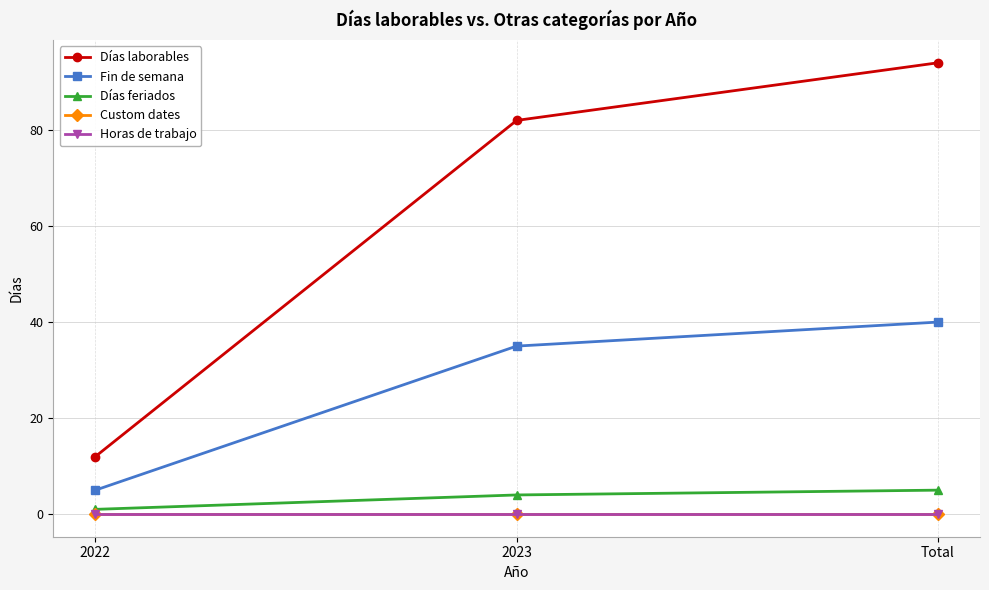

True or false: Días feriados has a value of 2 at 2023.

False